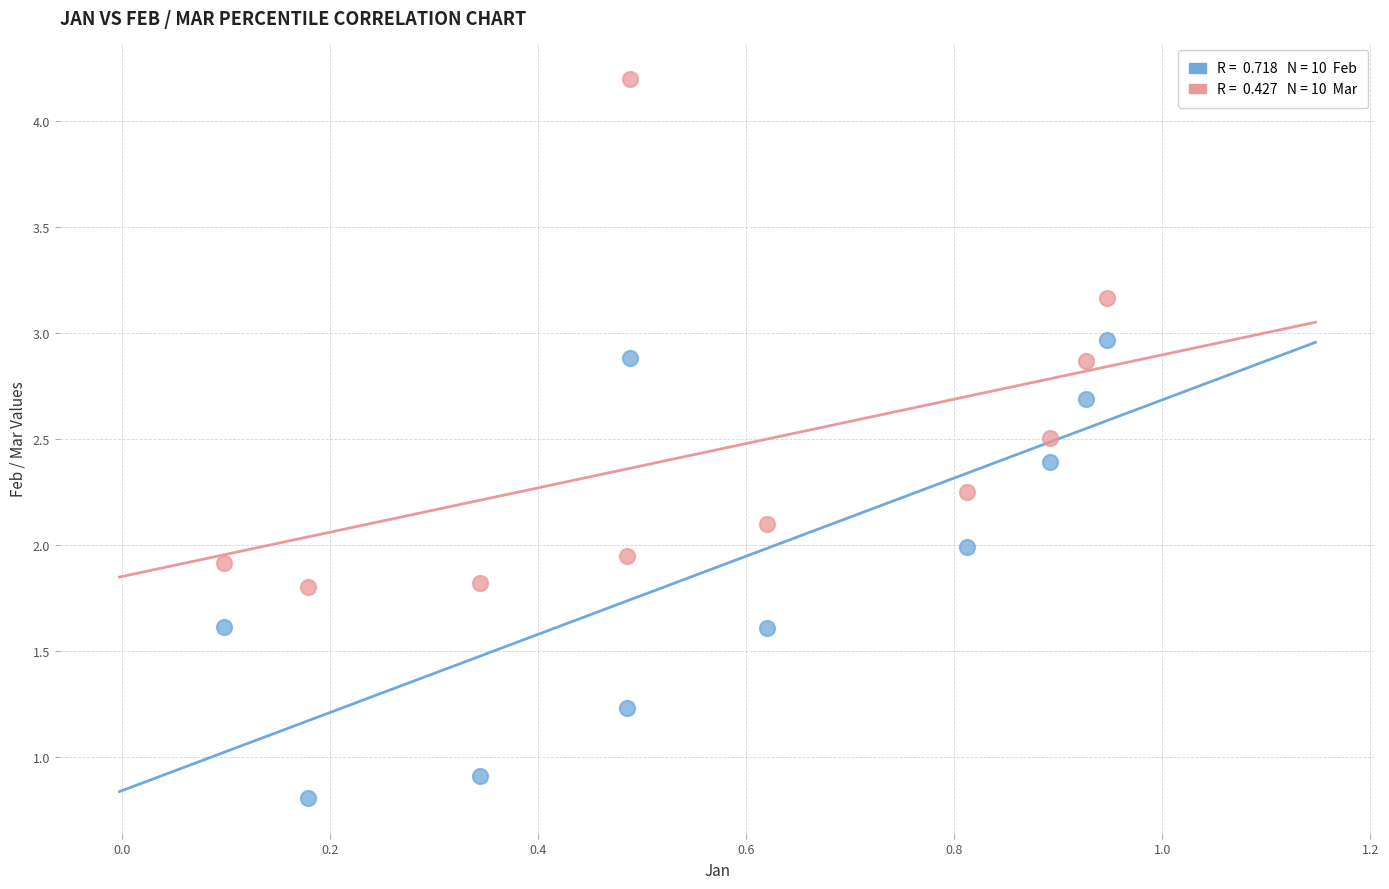

Across all data points, what is the range of Y values (max minus min)?

3.4